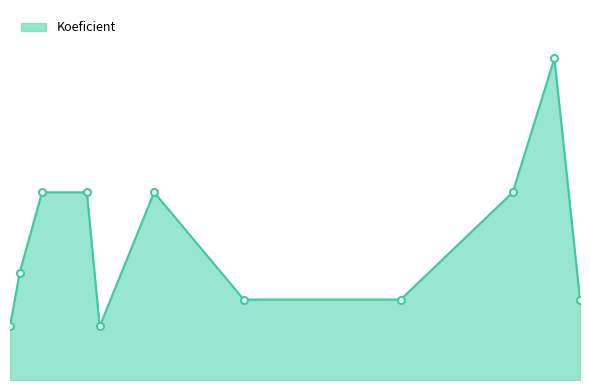

List the labels in order of value, smallest first.

2018-04-11, 2018-05-09, 2018-06-23, 2018-08-11, 2018-10-06, 2018-04-14, 2018-04-21, 2018-05-05, 2018-05-26, 2018-09-15, 2018-09-28